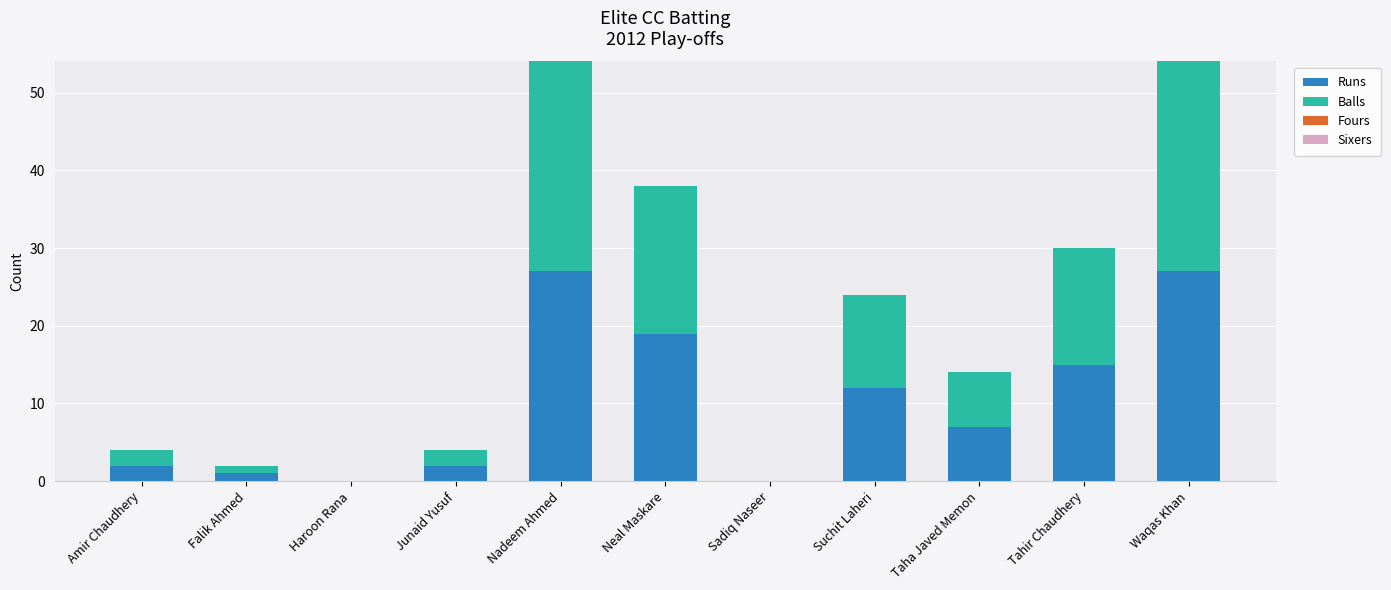

Does the chart contain stacked bars?

Yes